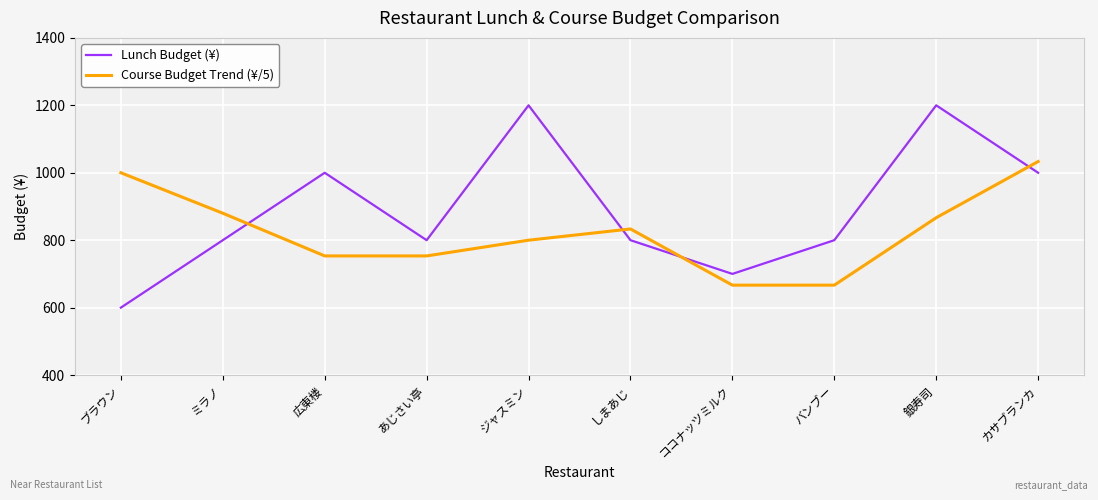

What is the maximum value for Lunch Budget (¥)?

1200.0